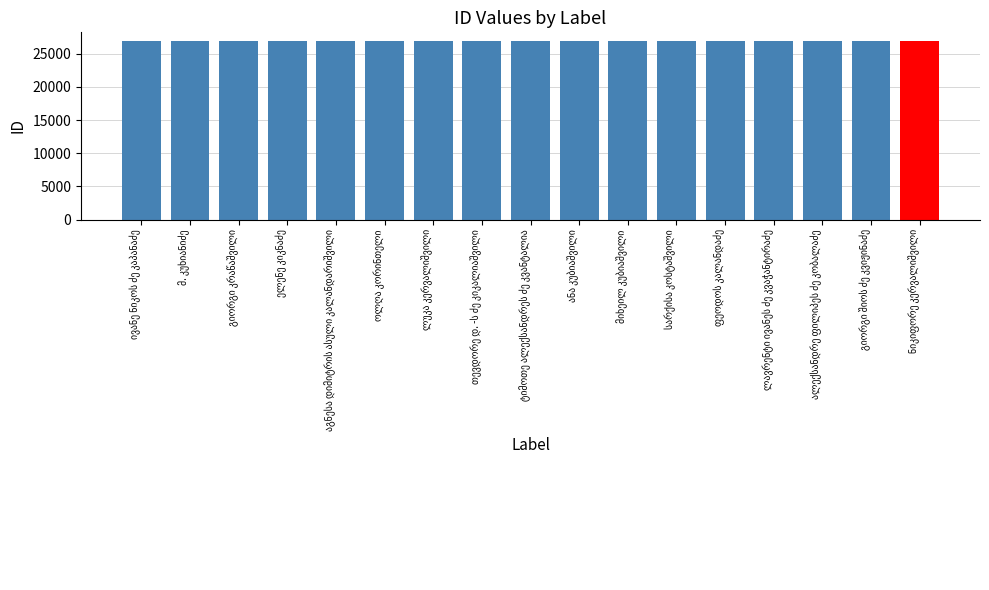

What is the smallest value displayed?

26866